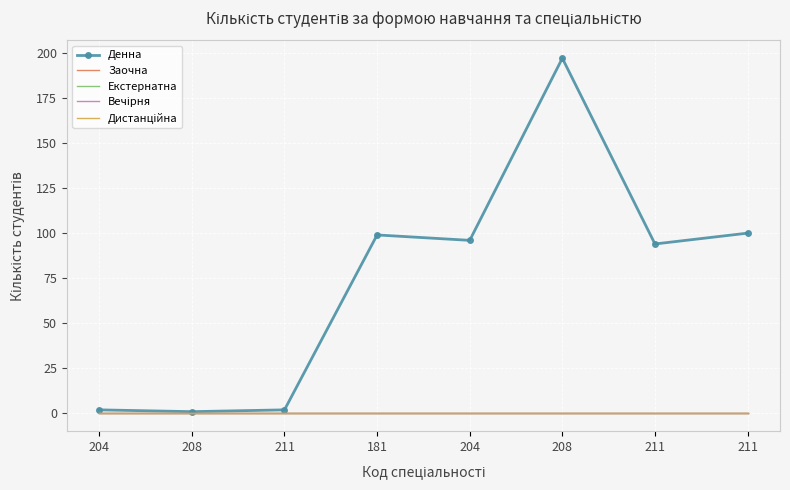

True or false: Екстернатна and Заочна cross at least once.

False